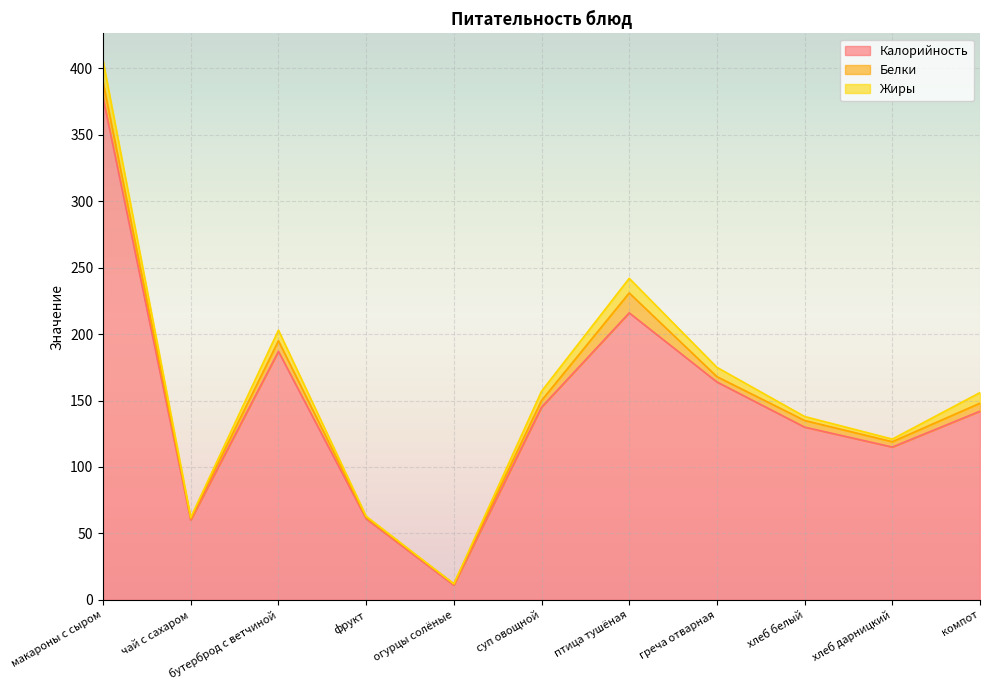

What is the difference between the second highest and second lowest values in the Белки series?

11